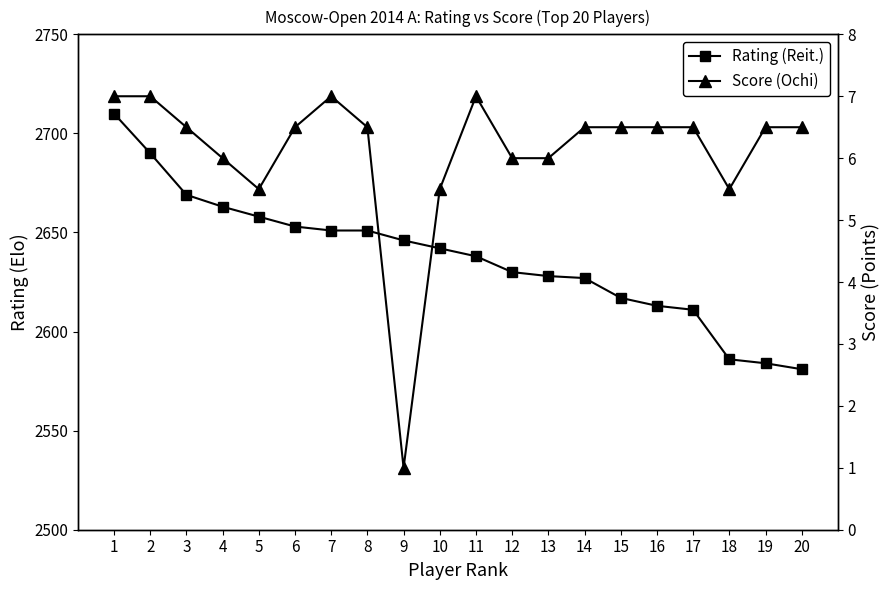

Reading right to left, what are all the values shown in this chart?

Rating (Reit.): 20=2581.0	19=2584.0	18=2586.0	17=2611.0	16=2613.0	15=2617.0	14=2627.0	13=2628.0	12=2630.0	11=2638.0	10=2642.0	9=2646.0	8=2651.0	7=2651.0	6=2653.0	5=2658.0	4=2663.0	3=2669.0	2=2690.0	1=2710.0
Score (Ochi): 20=6.5	19=6.5	18=5.5	17=6.5	16=6.5	15=6.5	14=6.5	13=6.0	12=6.0	11=7.0	10=5.5	9=1.0	8=6.5	7=7.0	6=6.5	5=5.5	4=6.0	3=6.5	2=7.0	1=7.0